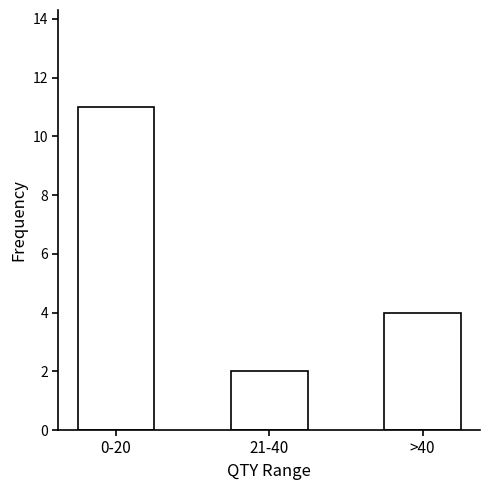

Reading left to right, what are all the values shown in this chart?

11	2	4